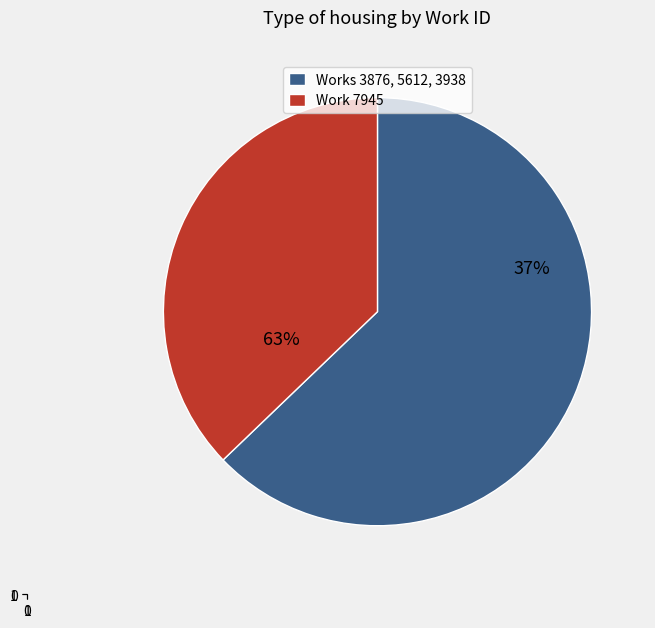

To the nearest percent, what is the combined percentage of work_id: 3938 and work_id: 7945?

56%